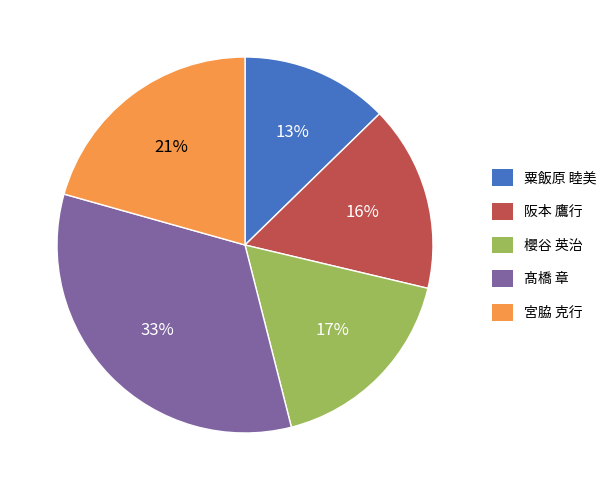

What is the largest slice in the pie chart?

髙橋 章